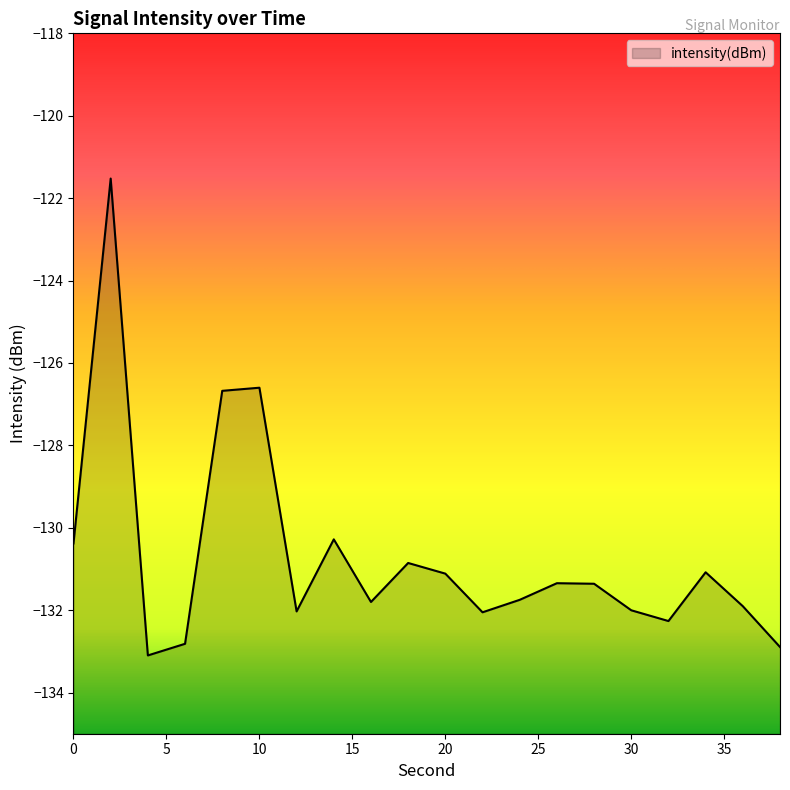

Count the number of values greater than -131.

6